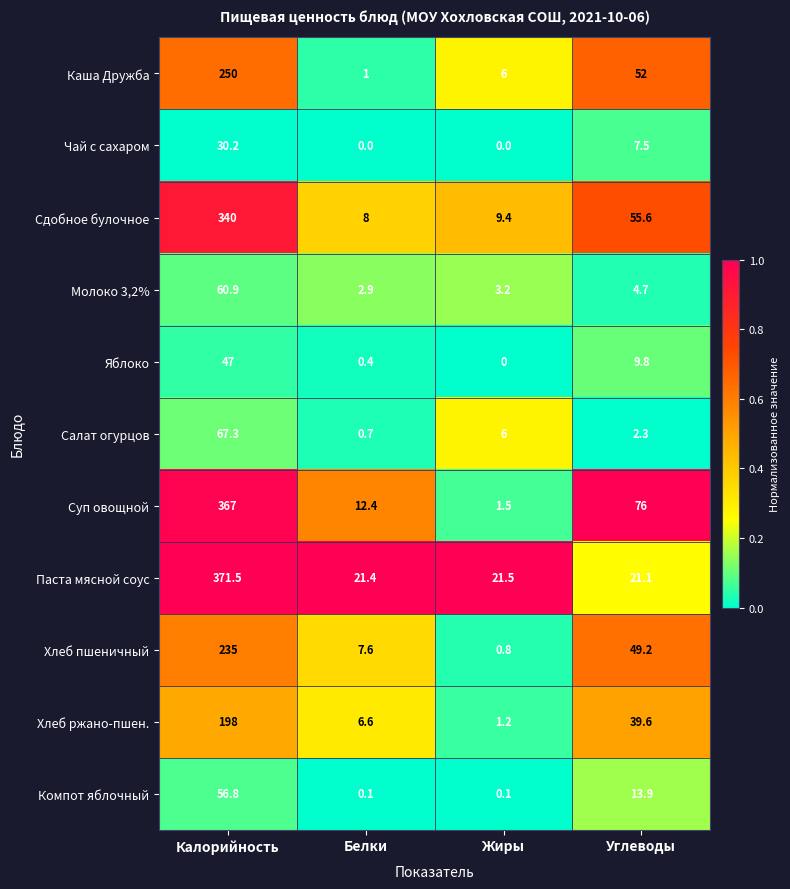

What is the total value across all series at Белки?

61.1